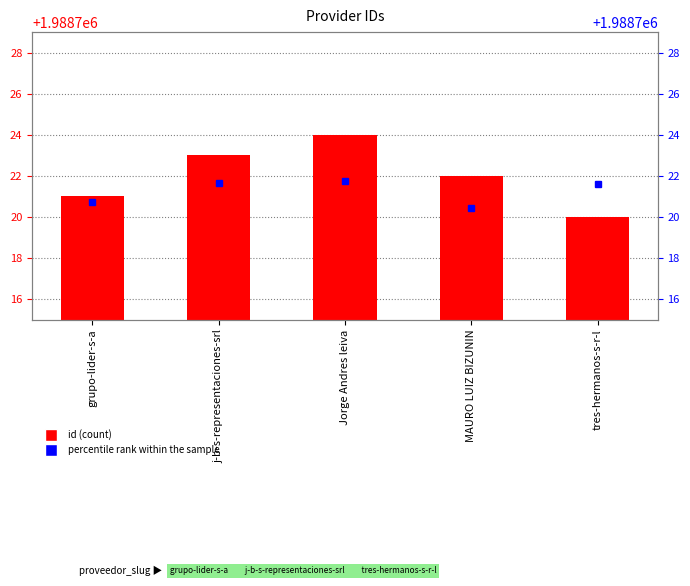

Are the bars grouped side by side (vs. stacked)?

No